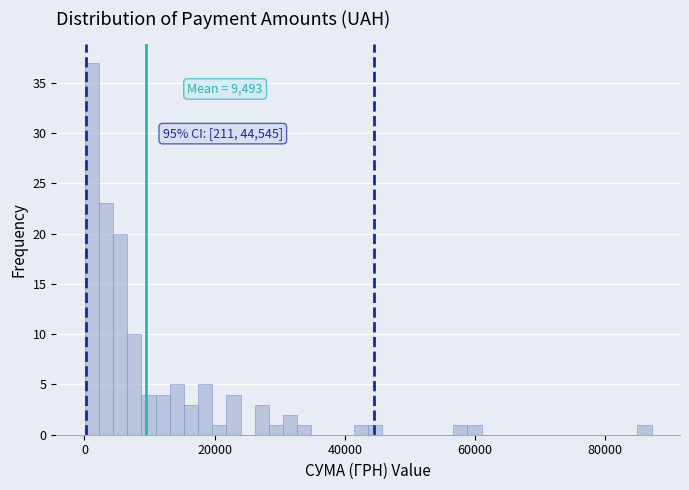

Around what value on the x-axis is the tallest bar? Give the approximate position of its centre, as read against the axis.

2000